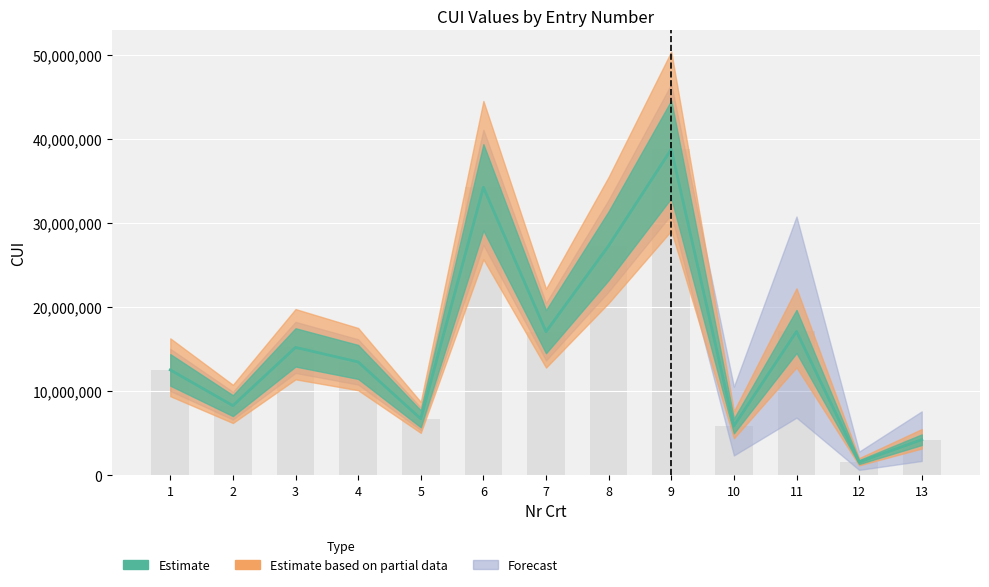

What is the smallest value displayed?

1556781